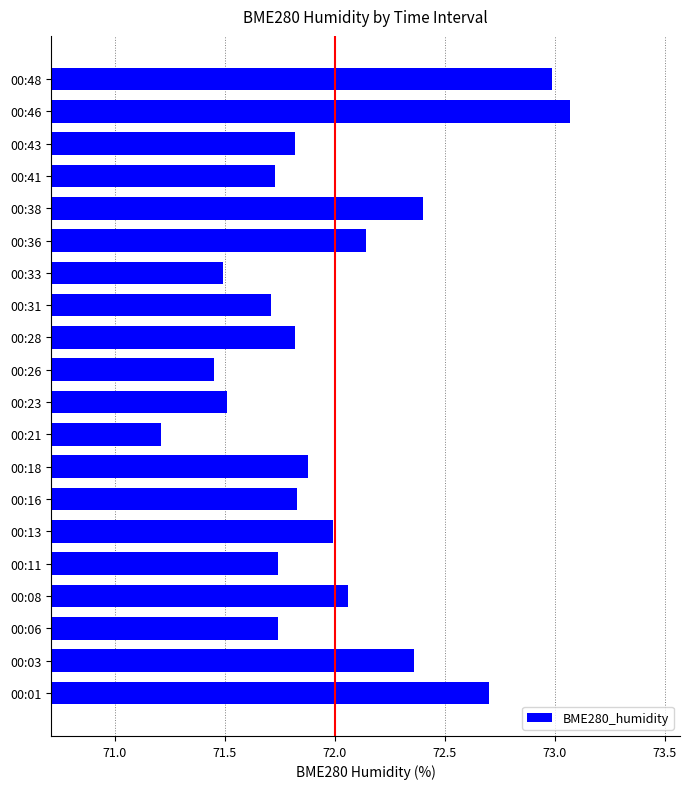

At which category does the chart reach its peak across all series?

00:46